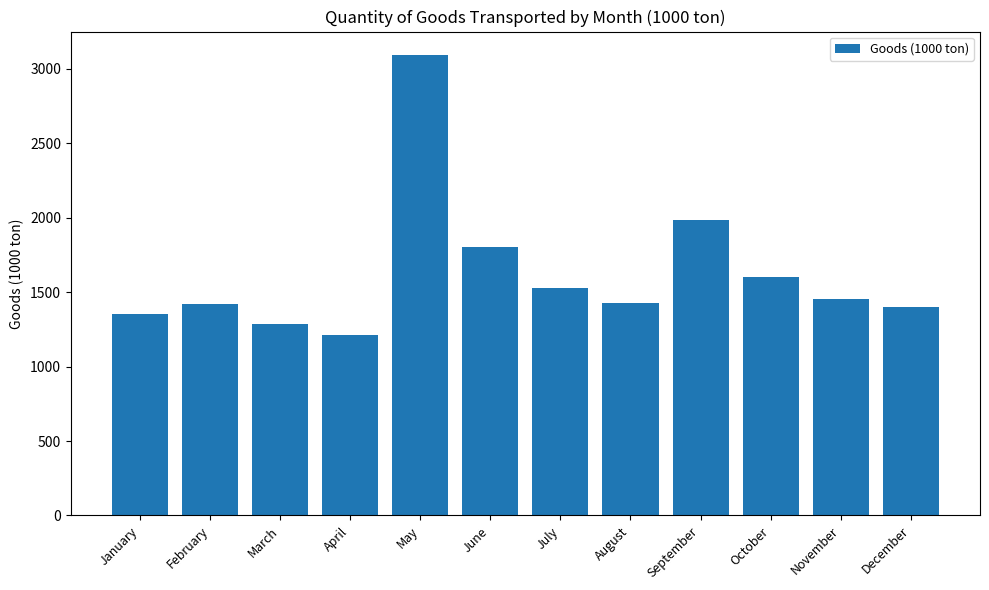

What is the sum of the values at July and August?

2955